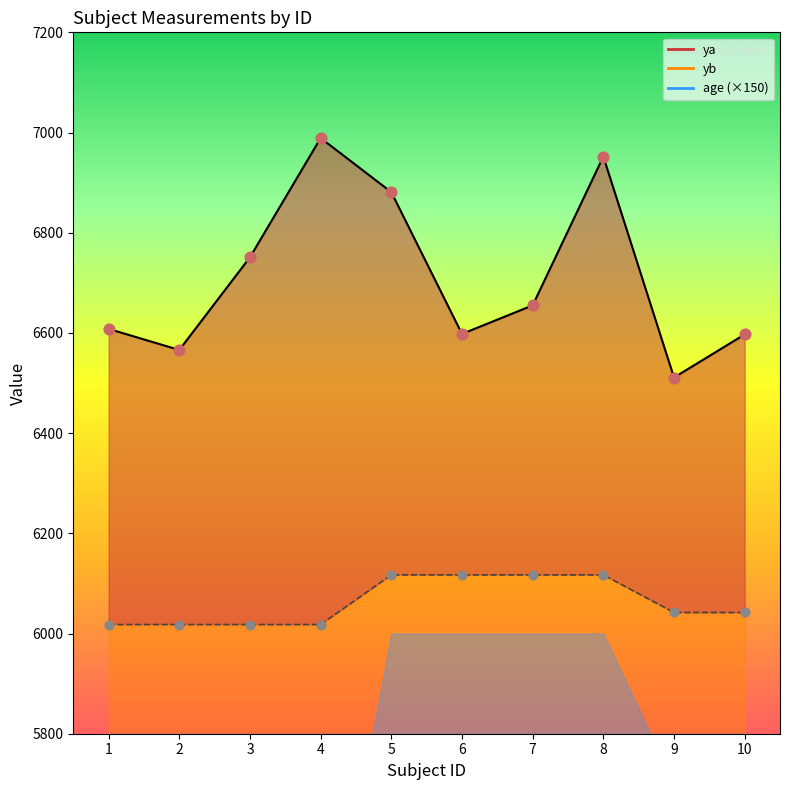

Which series reaches the maximum Y coordinate?

ya